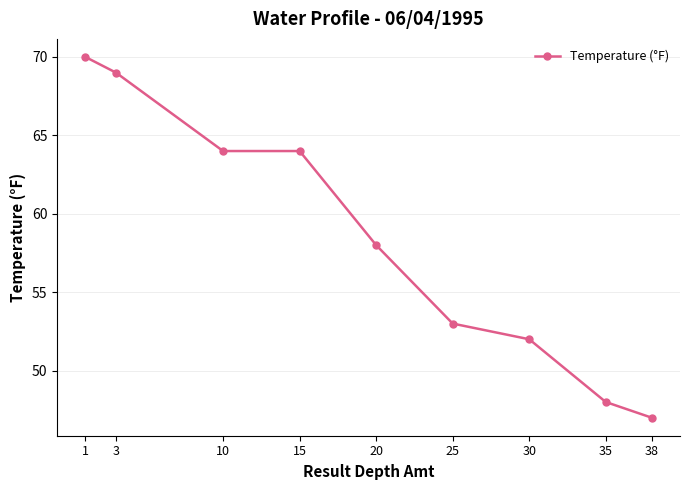

True or false: there are more than 1 points higher than both neighbors.

False